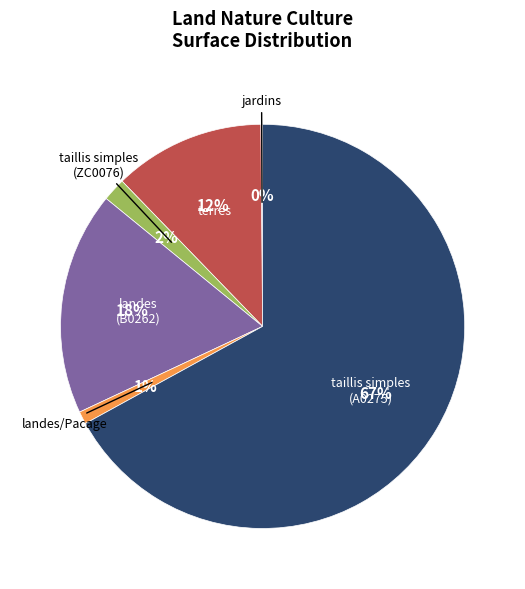

Is it true that terres is 4% of the pie?

False